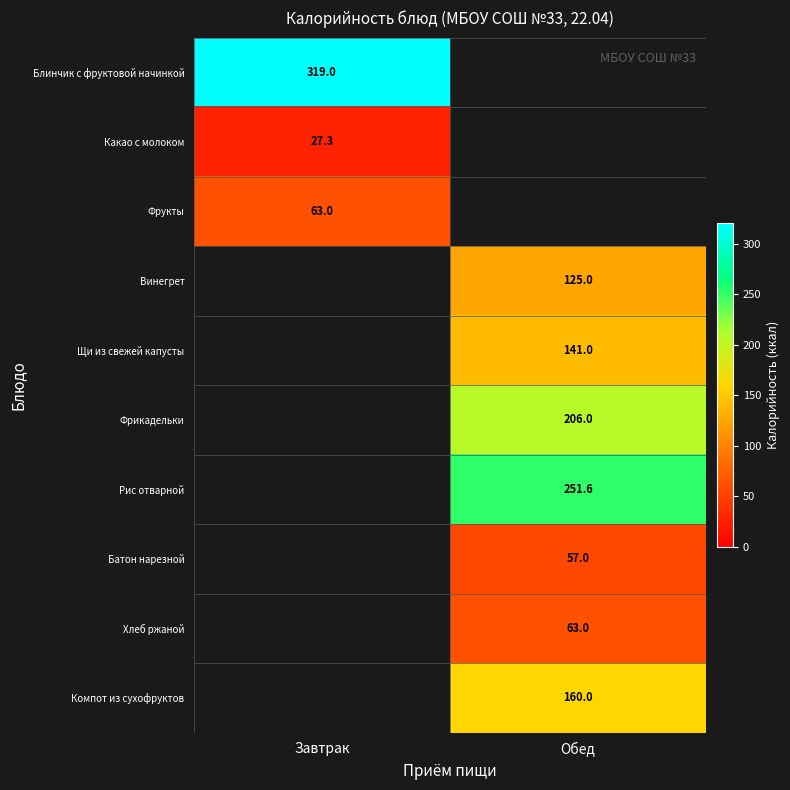

The Рис отварной series shows 251.6 at Обед. True or false?

True